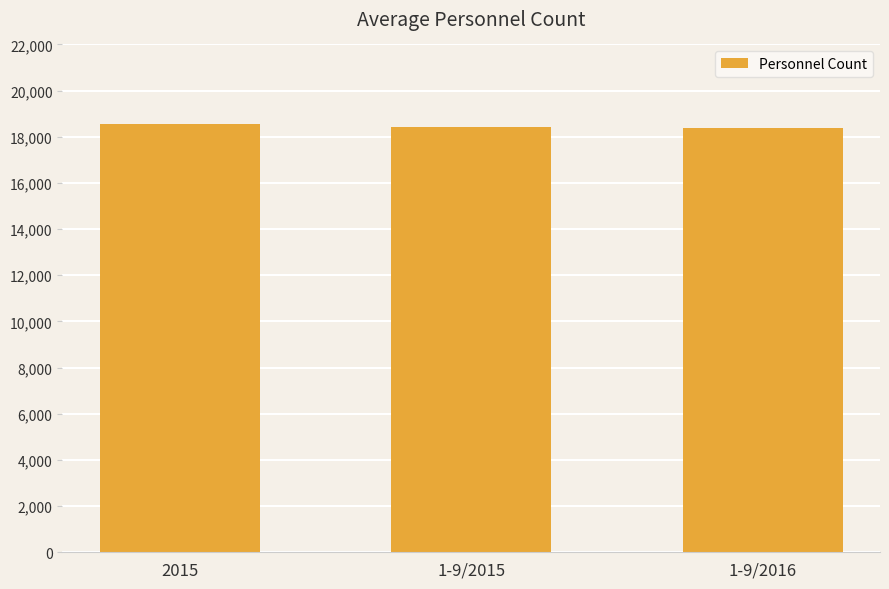

What is the difference between the values at 2015 and 1-9/2015?

136